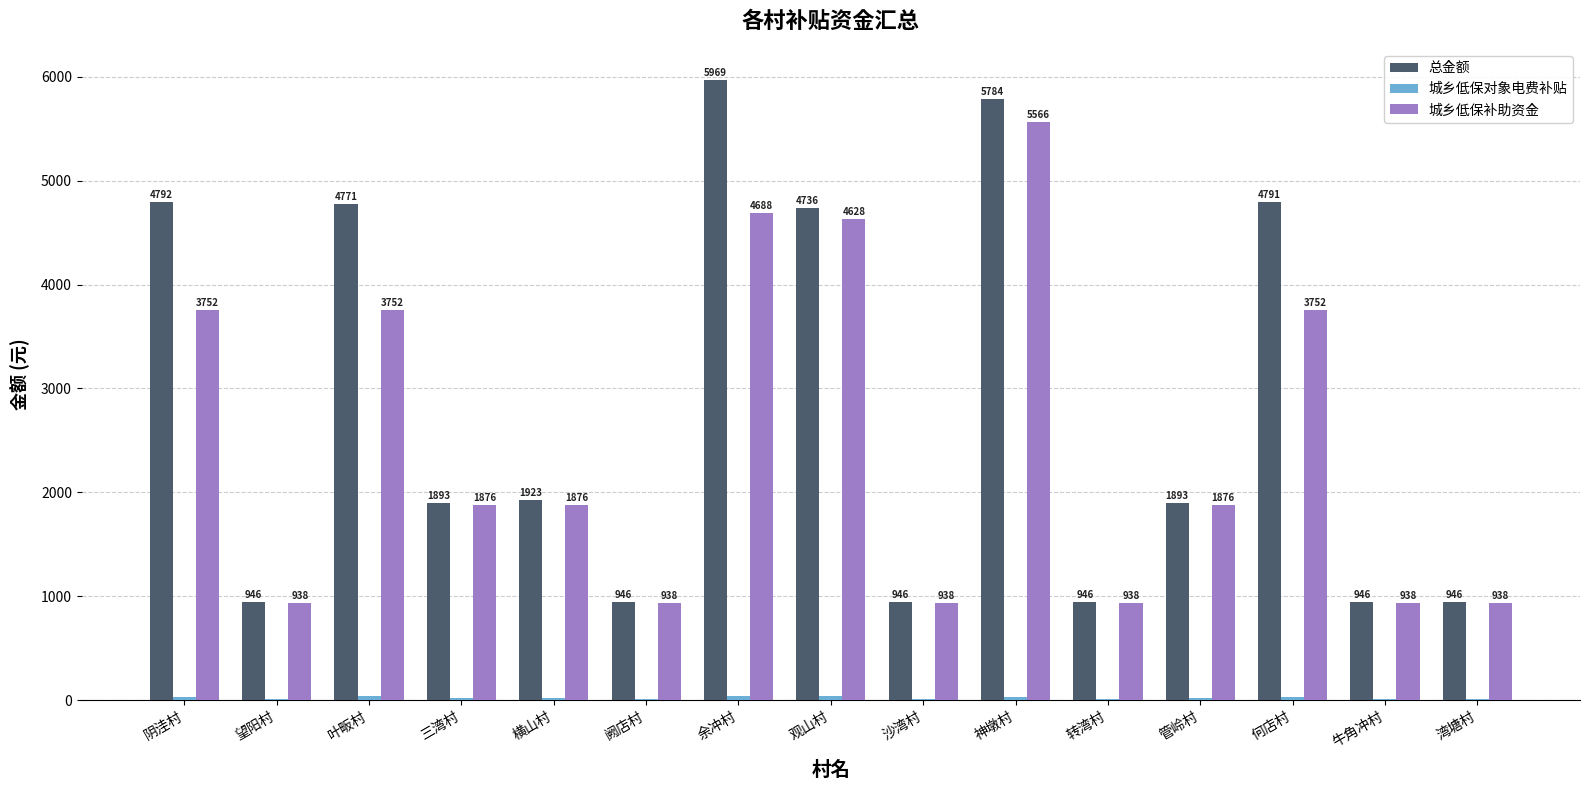

What is the maximum value for 总金额?

5969.4